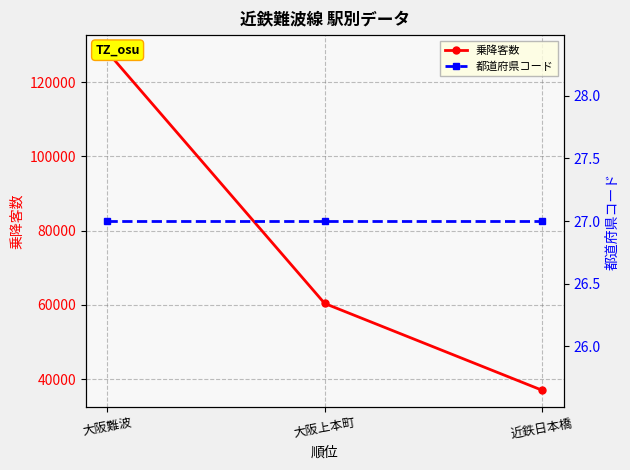

What is the label of the 1st point from the left?

大阪難波